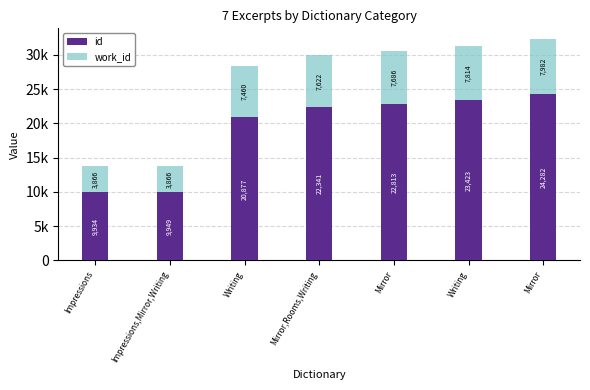

What are all the series names shown in the legend?

id, work_id